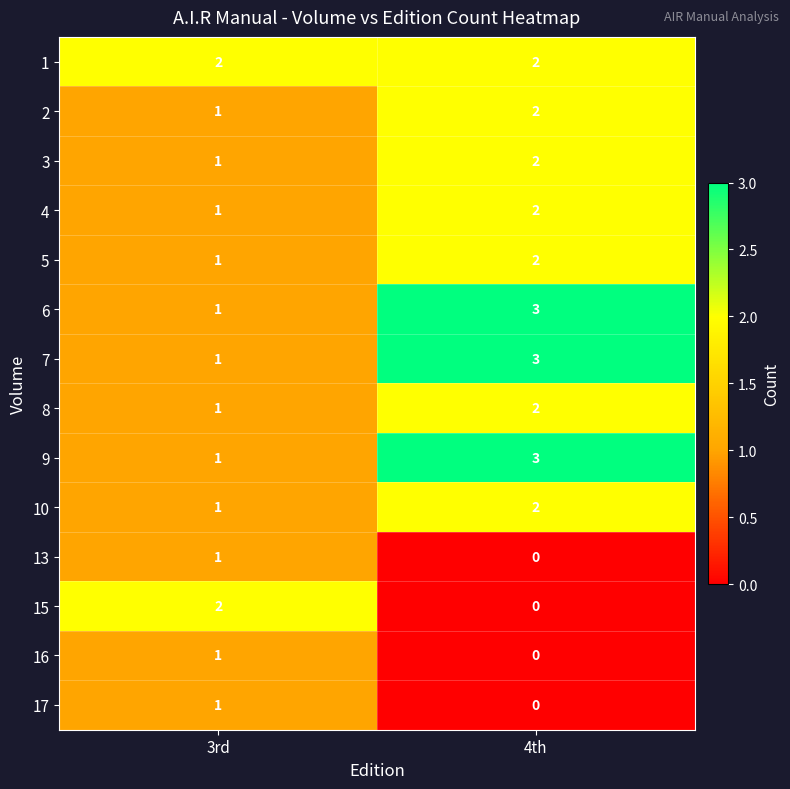

Which category has the lowest value in the 5 series?

3rd